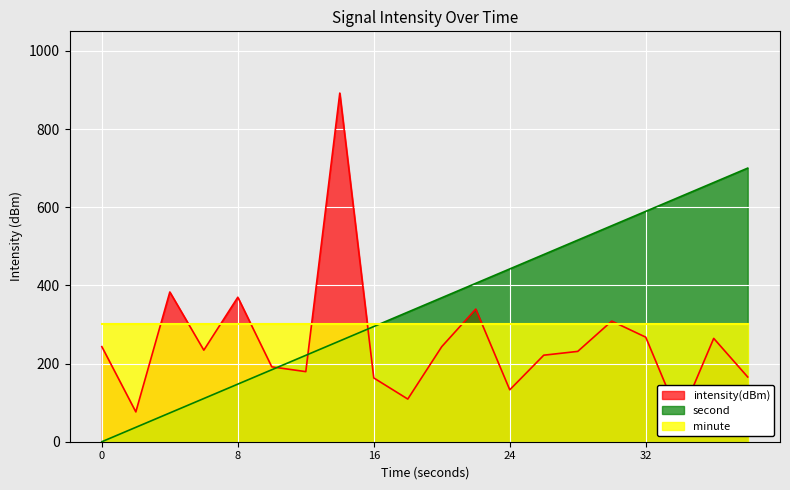

True or false: intensity(dBm) and second intersect in this chart.

True